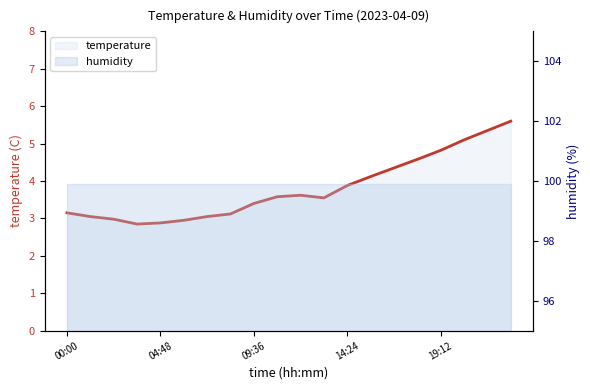

The value at 17 is 8.6. True or false?

False